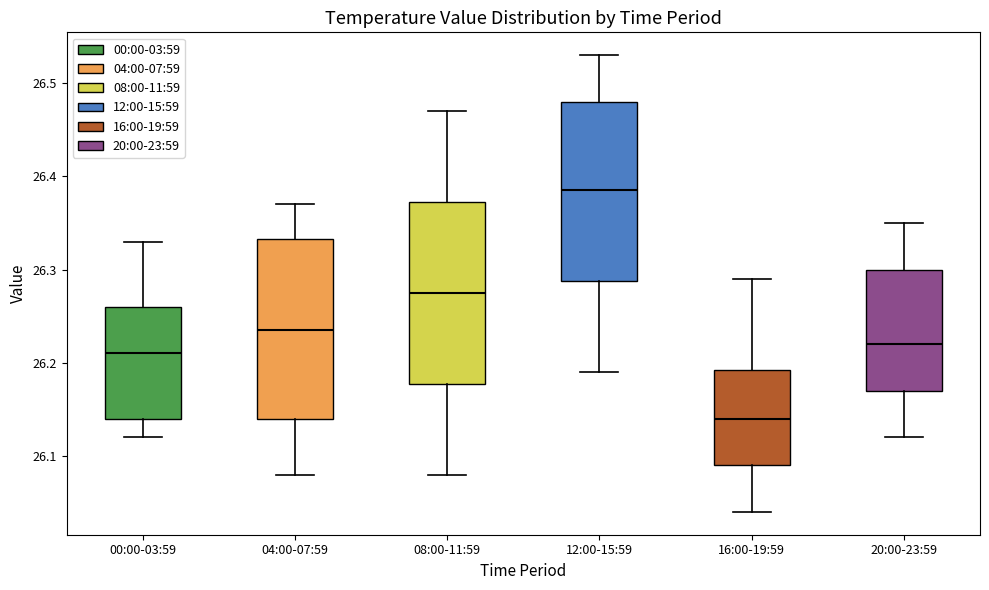

Reading left to right, transcribe this box plot: for each box, give where its median line is, the range the box spans, and where its two whiskers end, as read against the y-axis. The values are not printed on the chart, so give them approximately, as read against the axis.

00:00-03:59: median 26.21, box 26.14 to 26.26, whiskers 26.12 to 26.33
04:00-07:59: median 26.24, box 26.14 to 26.33, whiskers 26.08 to 26.37
08:00-11:59: median 26.28, box 26.18 to 26.37, whiskers 26.08 to 26.47
12:00-15:59: median 26.39, box 26.29 to 26.48, whiskers 26.19 to 26.53
16:00-19:59: median 26.14, box 26.09 to 26.19, whiskers 26.04 to 26.29
20:00-23:59: median 26.22, box 26.17 to 26.30, whiskers 26.12 to 26.35